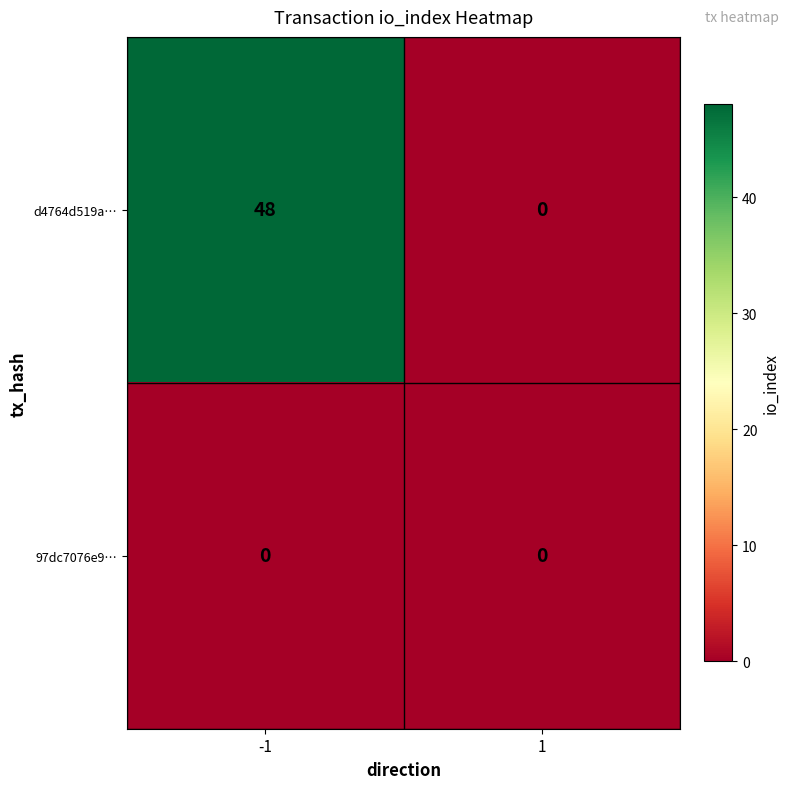

Which series has the largest range (max minus min)?

d4764d519a…